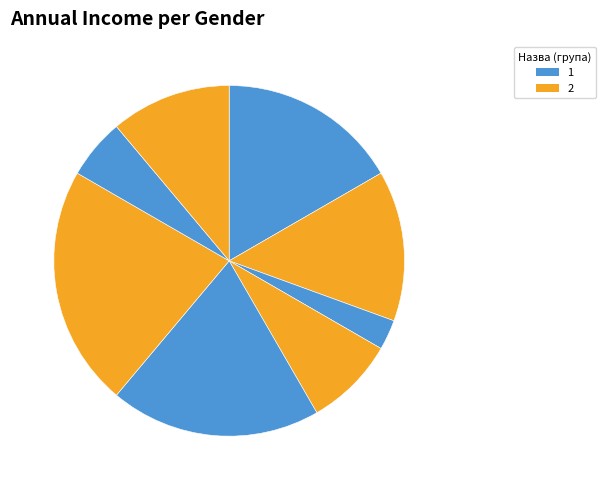

How many slices are in this pie chart?

8